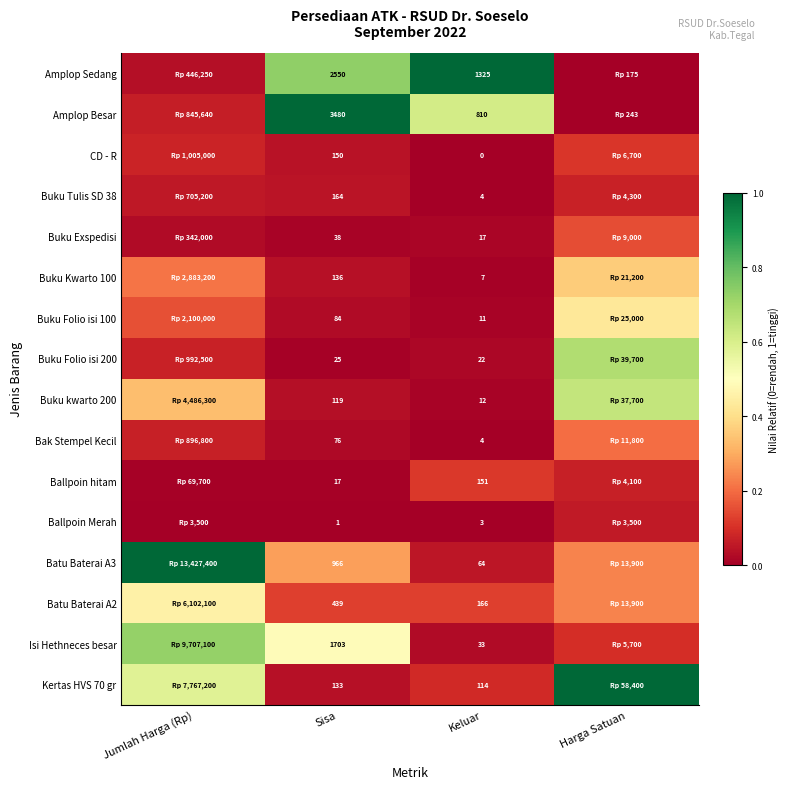

Which series changed the most between Sisa and Keluar?

Amplop Besar